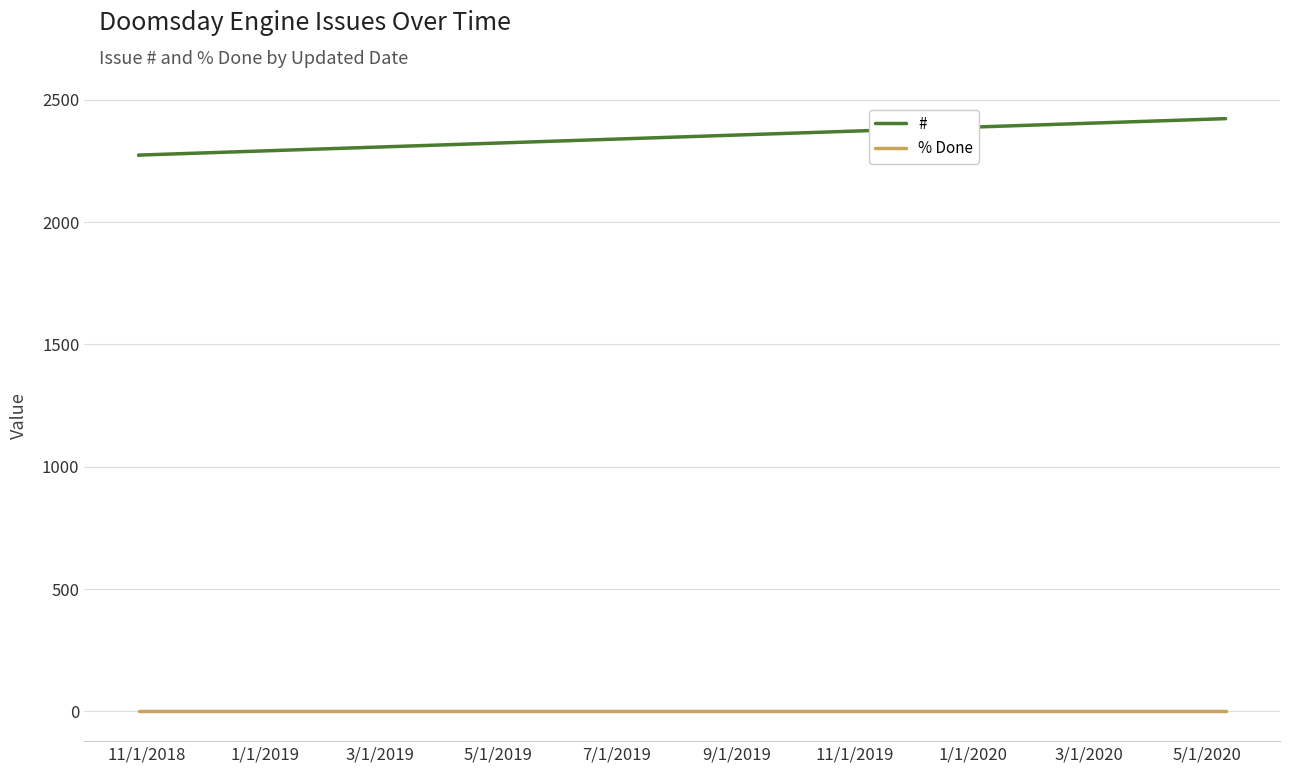

What are all the series names shown in the legend?

#, % Done